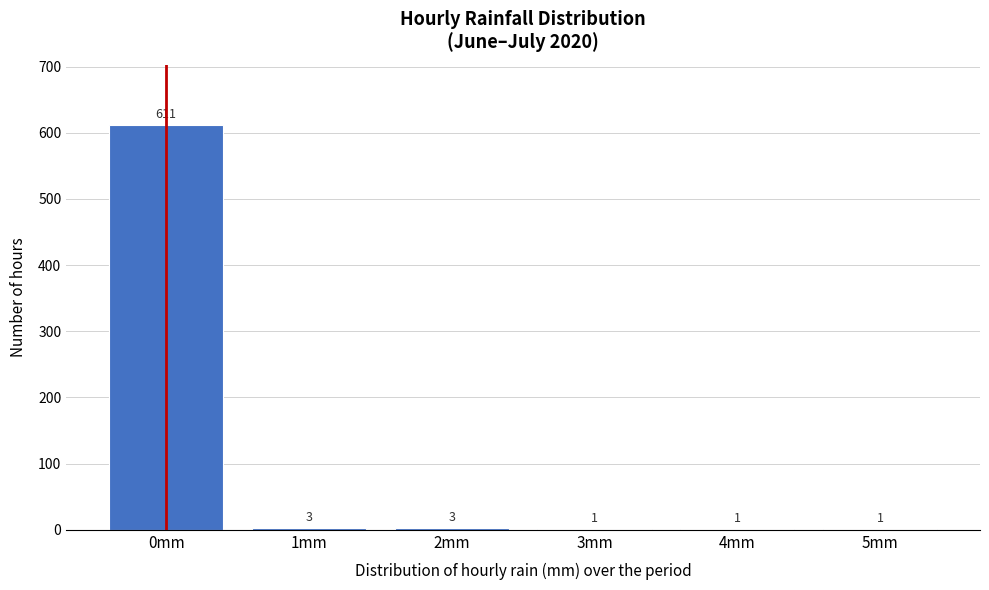

Reading left to right, transcribe all the data shown in this chart.

0mm=611	1mm=3	2mm=3	3mm=1	4mm=1	5mm=1